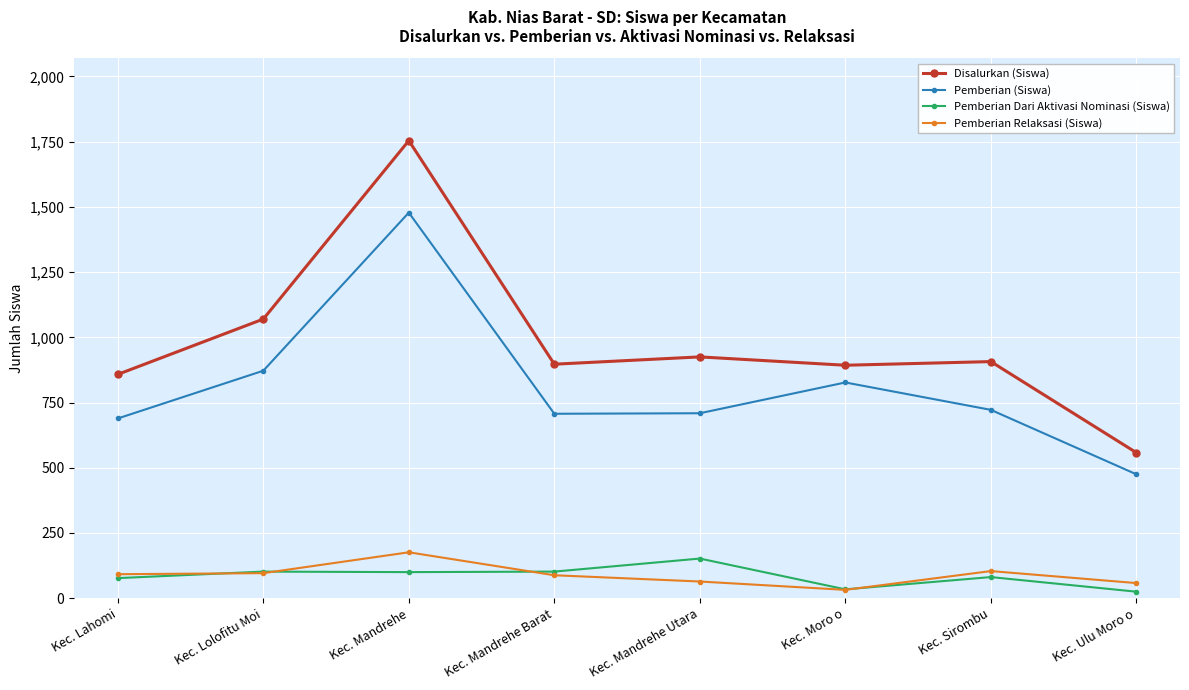

The value of Pemberian (Siswa) at Kec. Moro o is 827. True or false?

True